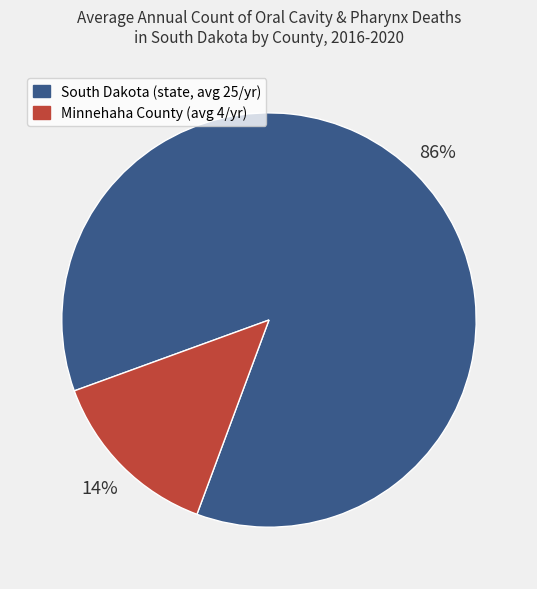

Rank the categories by value from highest to lowest.

South Dakota, Minnehaha County